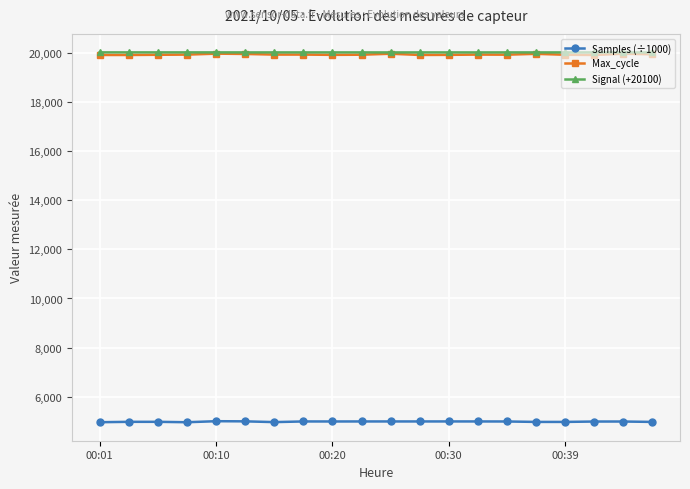

True or false: Signal (+20100) and Samples (÷1000) intersect in this chart.

False